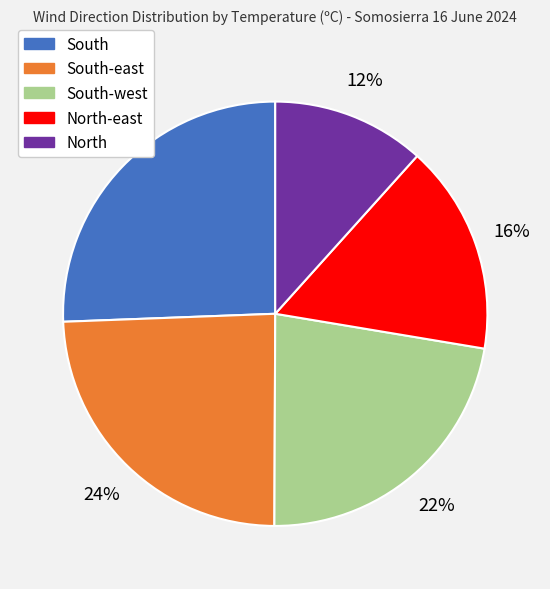

Does any single category account for the majority?

No